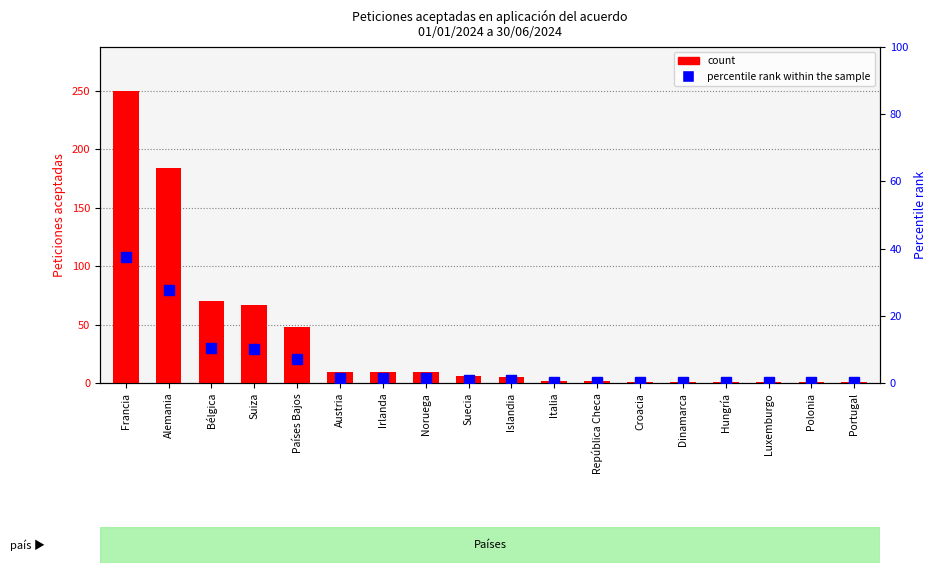

What is the approximate value of count at Francia?

250.0